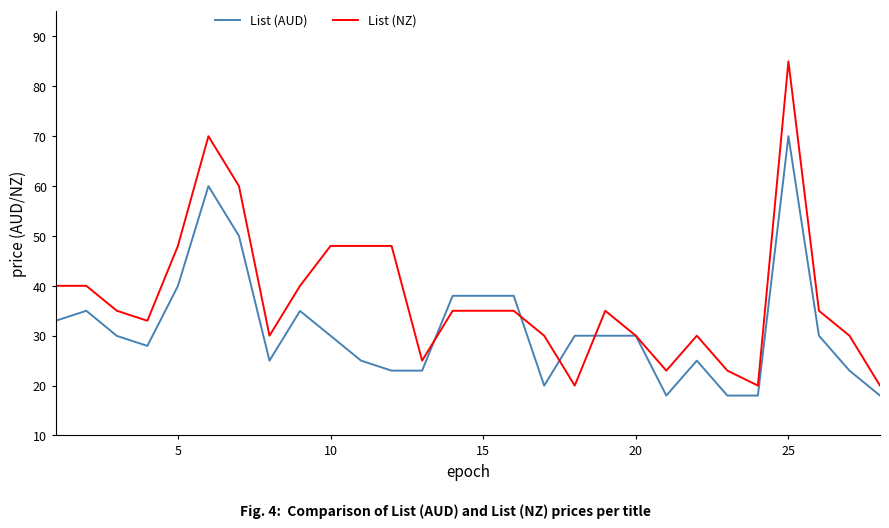

What are all the series names shown in the legend?

List (AUD), List (NZ)